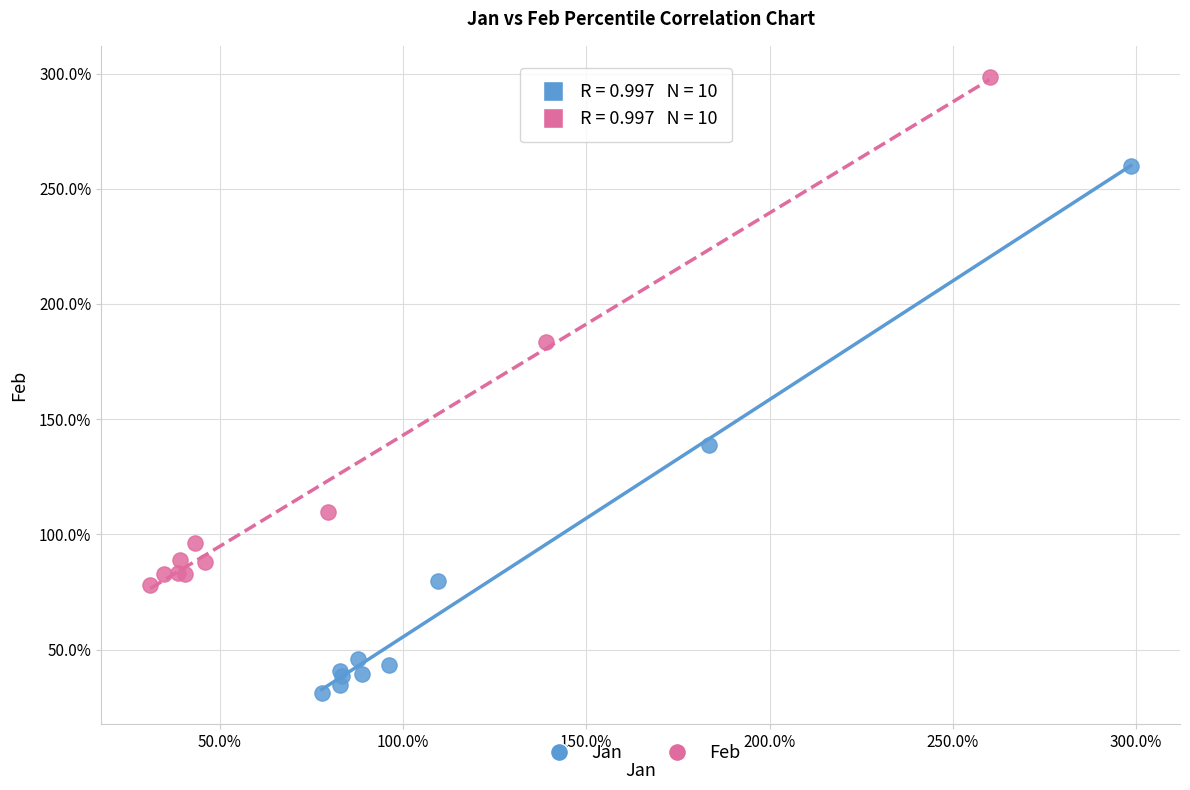

What are all the series names shown in the legend?

Jan, Feb